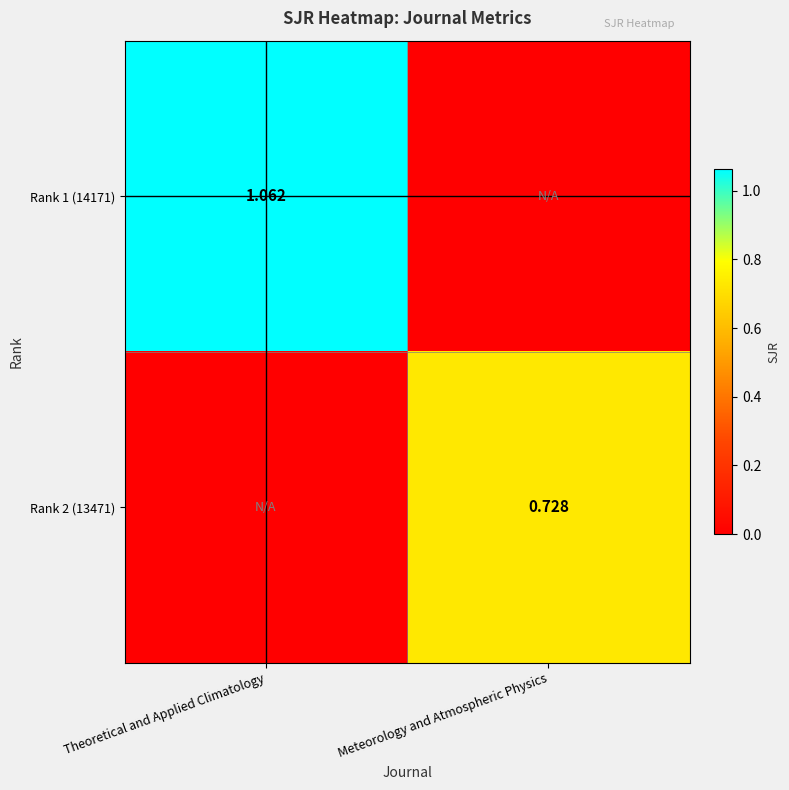

What is the difference between the maximum and minimum values in the Rank 1 (14171) series?

1.1